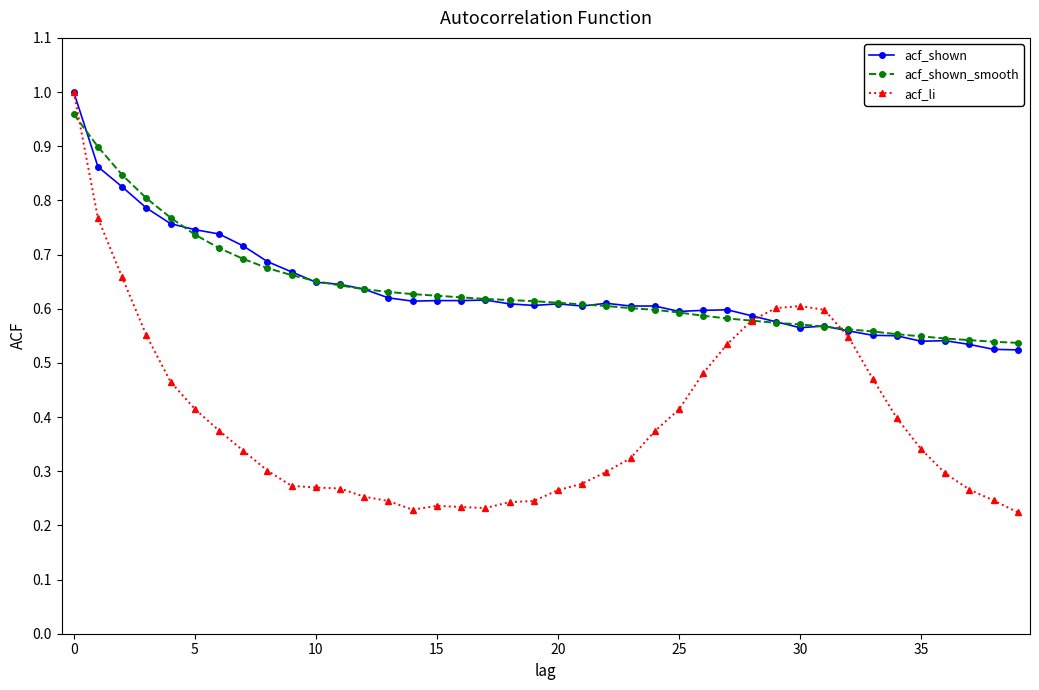

Which series has the largest range (max minus min)?

acf_li